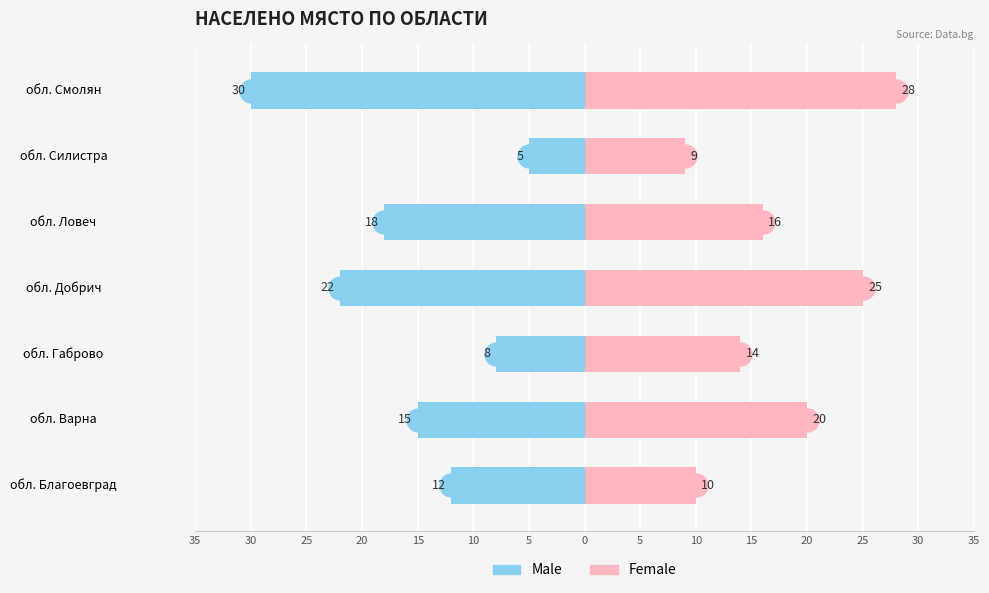

At how many categories does at least one series exceed 2?

7